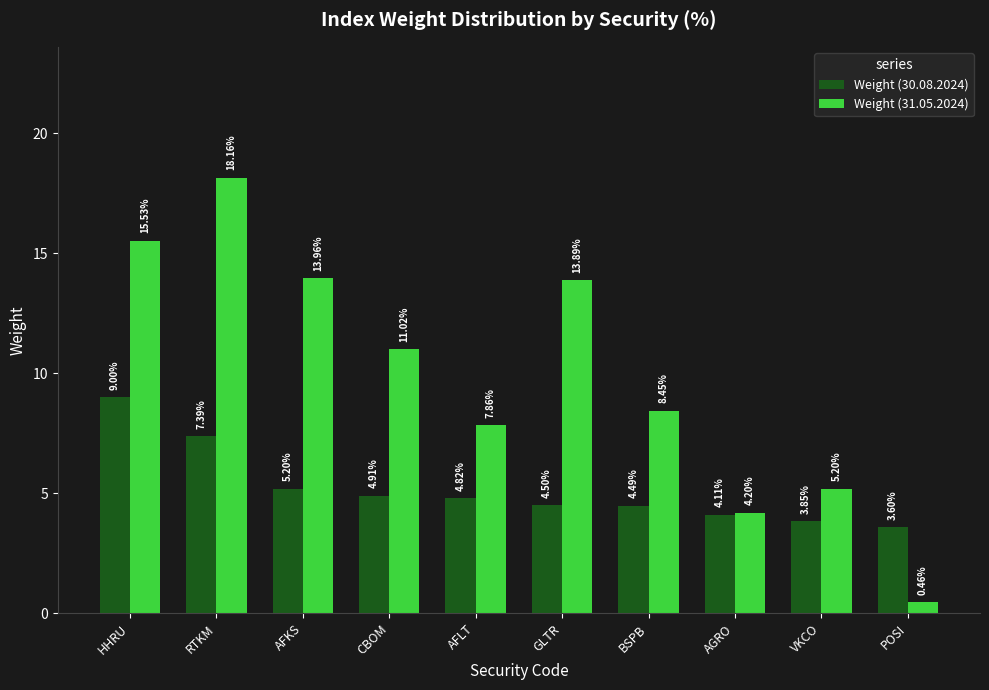

At which label does Weight (31.05.2024) reach its minimum?

POSI